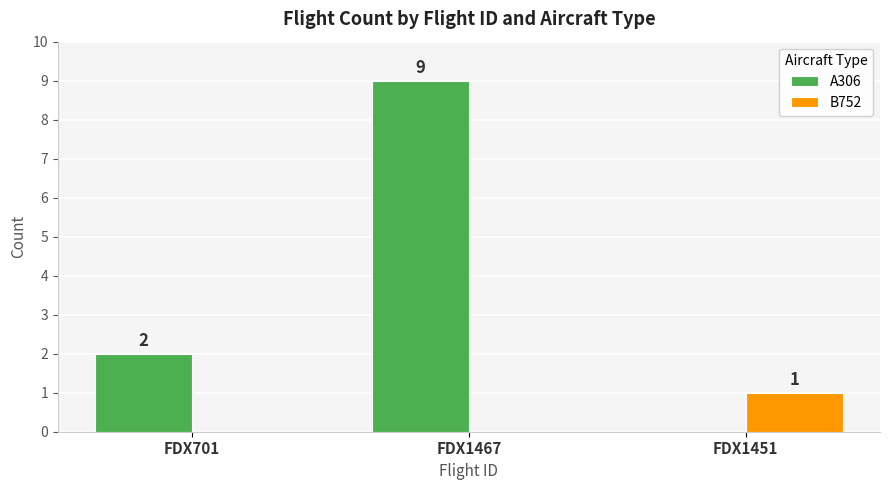

Between FDX701 and FDX1467, which series saw the biggest shift?

A306